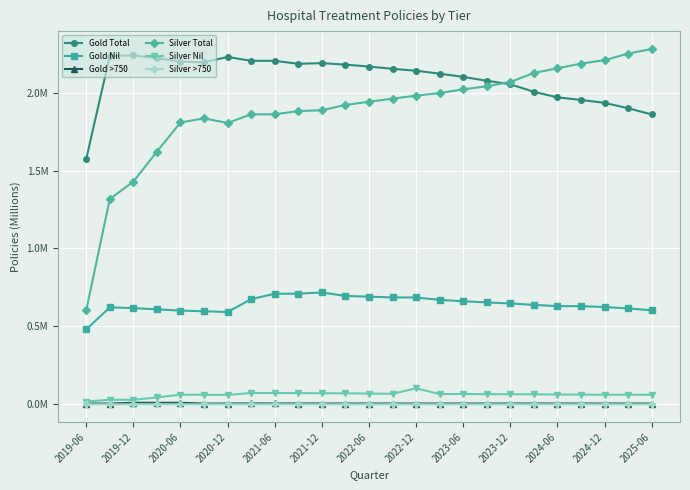

Does the chart have visible grid lines?

Yes